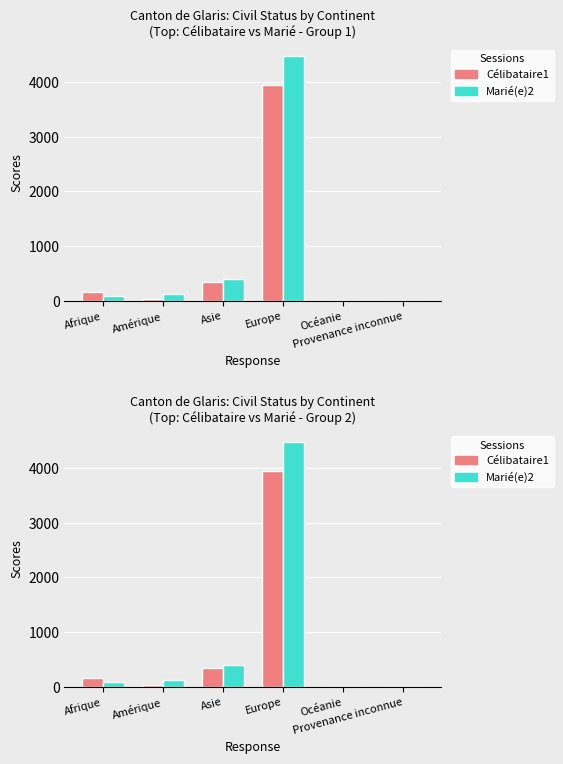

What is the value of the Marié(e)2 bar at the 2nd from the left?

119